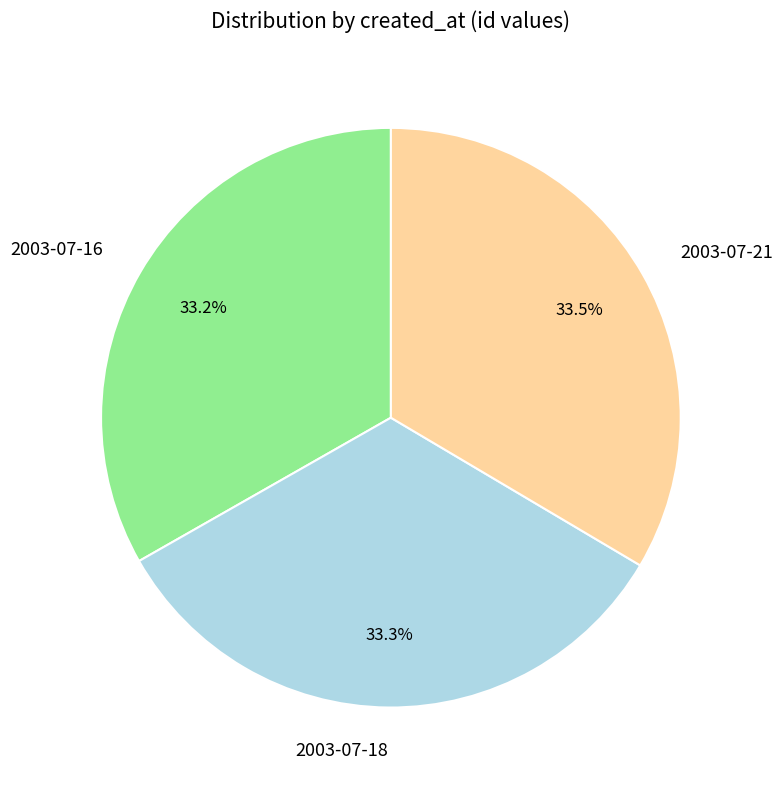

How much of the chart is everything except 2003-07-18?

66.7%